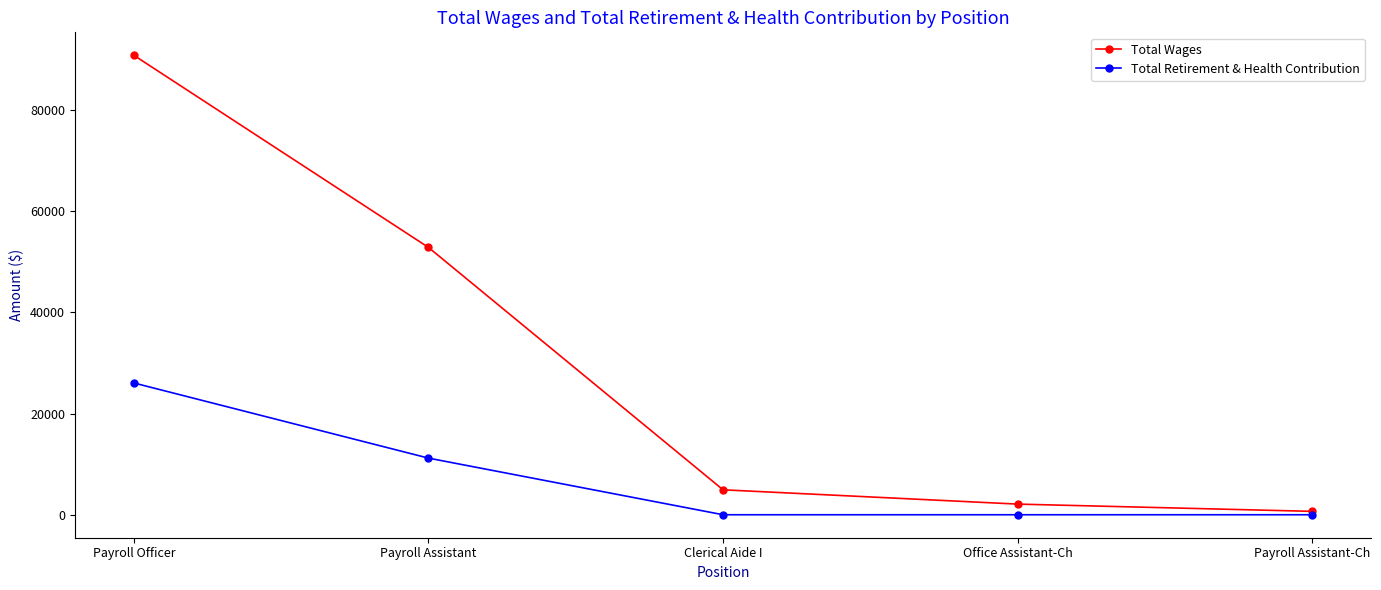

At how many categories does at least one series exceed 62714?

1